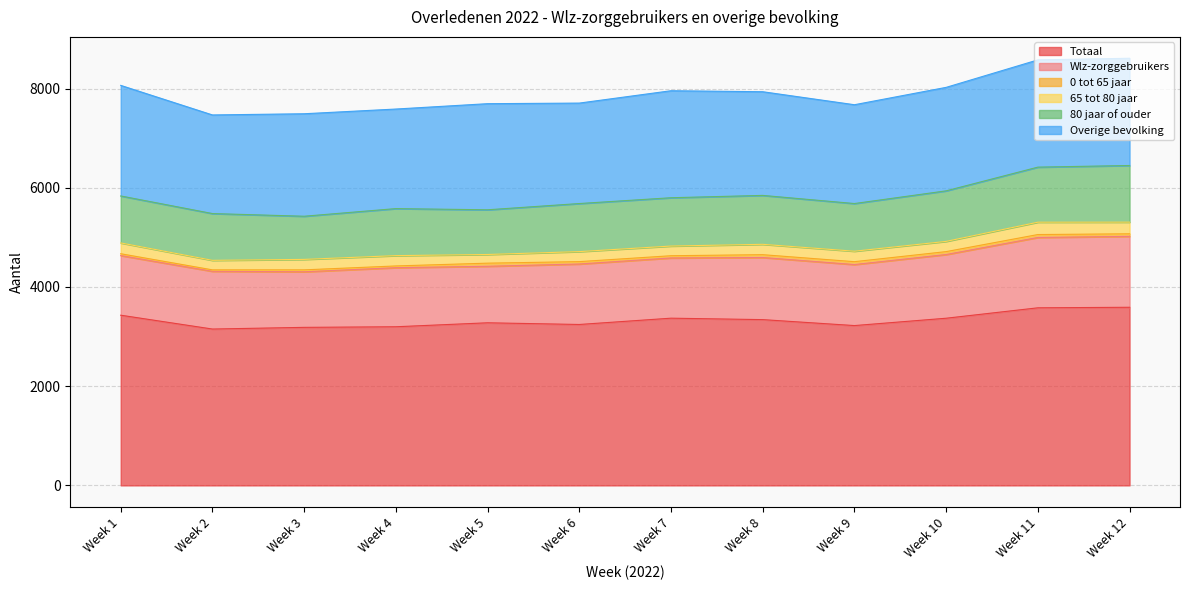

What is the spread (max minus min) of values at Week 10?

3311